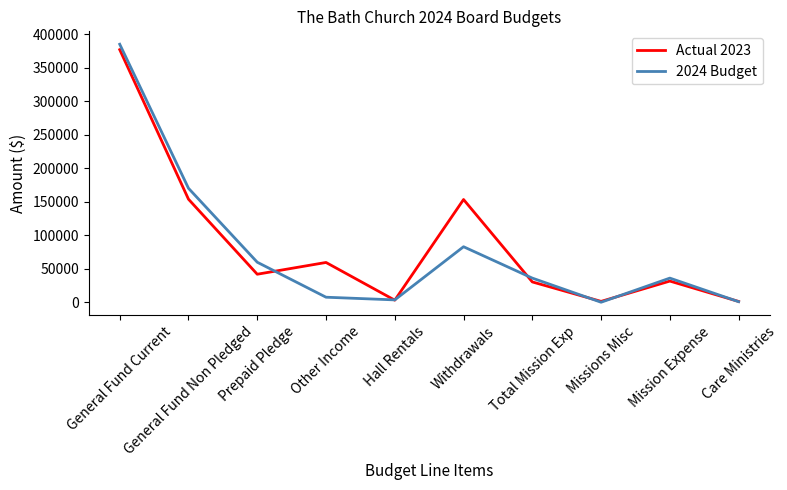

Is the value of Actual 2023 at General Fund Non Pledged greater than the value of 2024 Budget at Withdrawals?

Yes